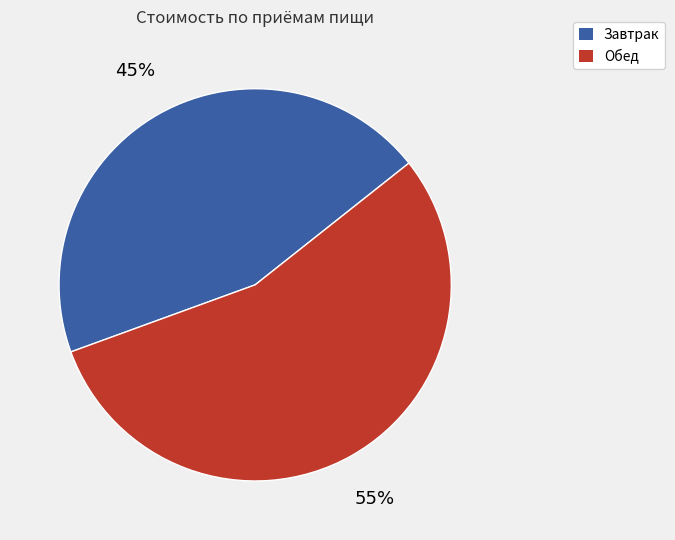

Is there a majority slice in this chart?

Yes